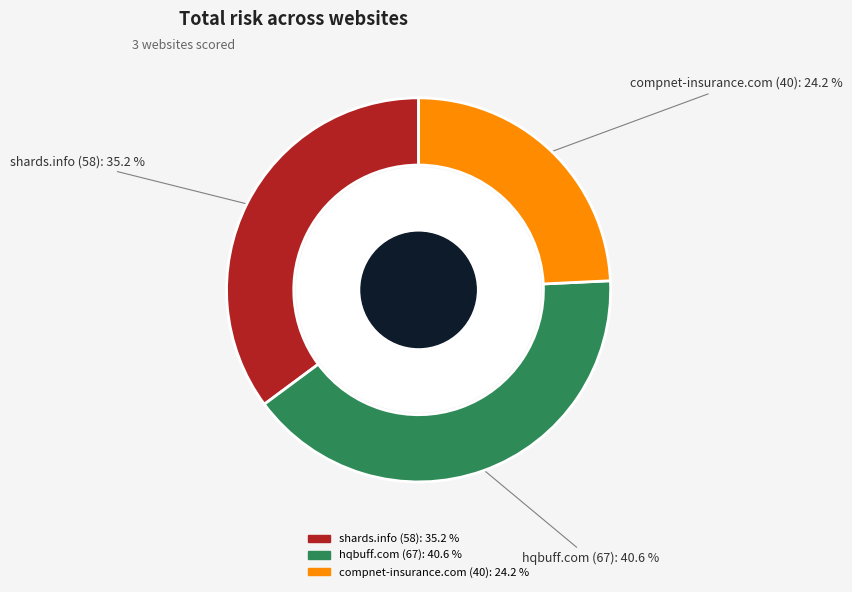

What percentage is the shards.info slice, to the nearest percent?

35%